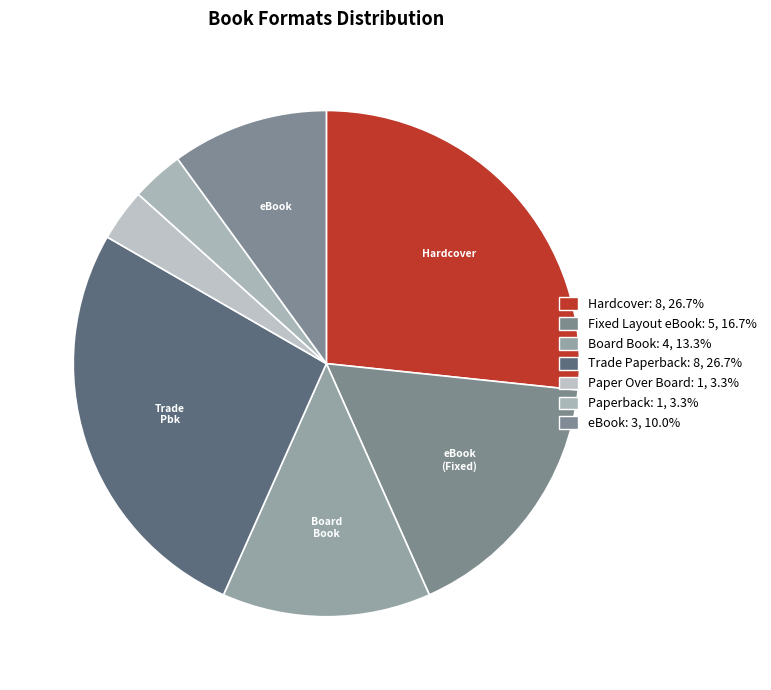

Count the number of slices in the pie.

7